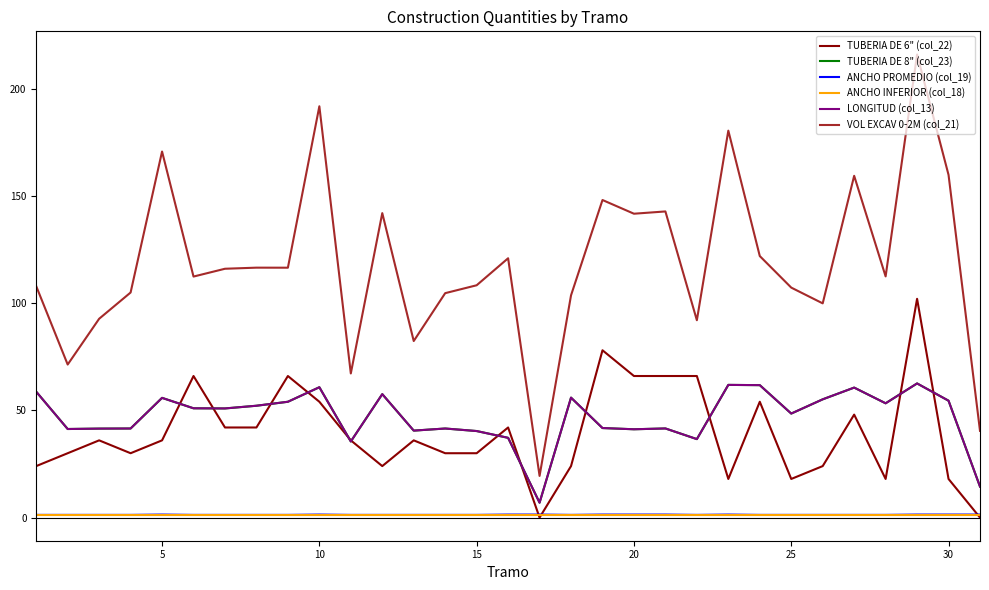

Which series has the largest range (max minus min)?

VOL EXCAV 0-2M (col_21)